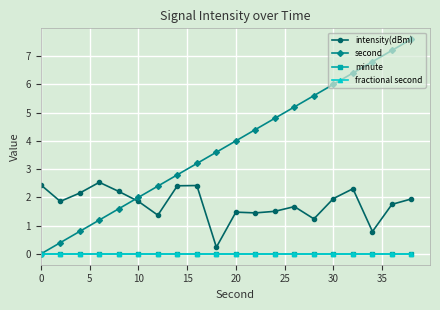

True or false: minute and second intersect in this chart.

False